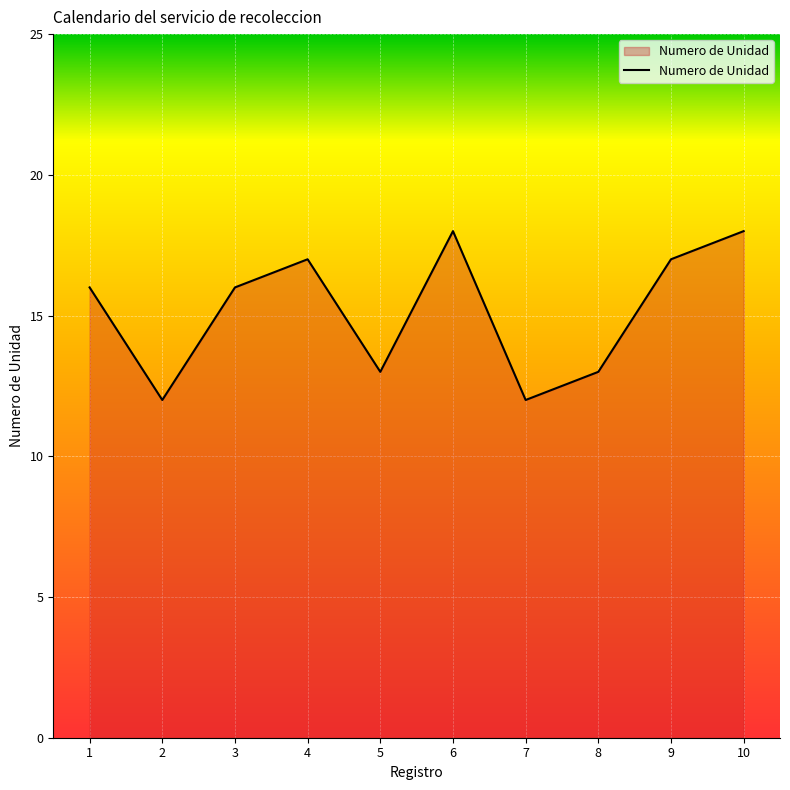

At which category does the data reach its first local peak?

4